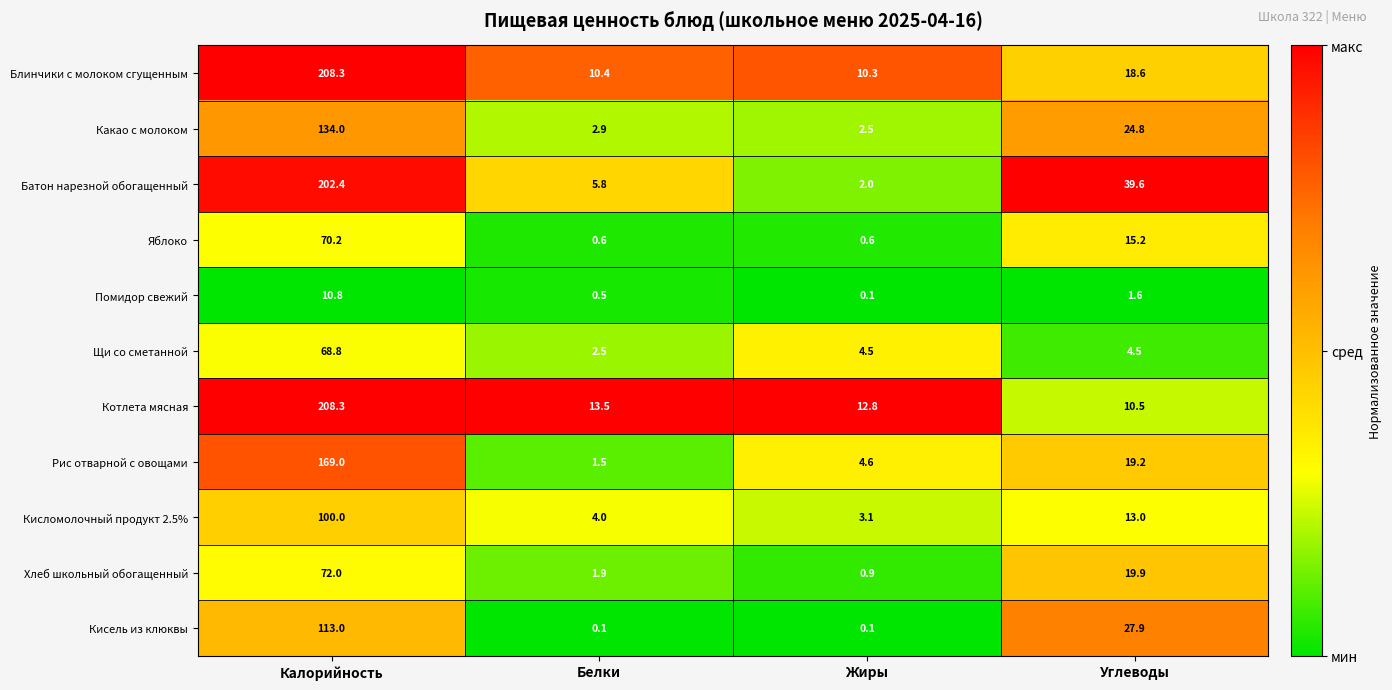

Which category has the highest value in the Хлеб школьный обогащенный series?

Калорийность